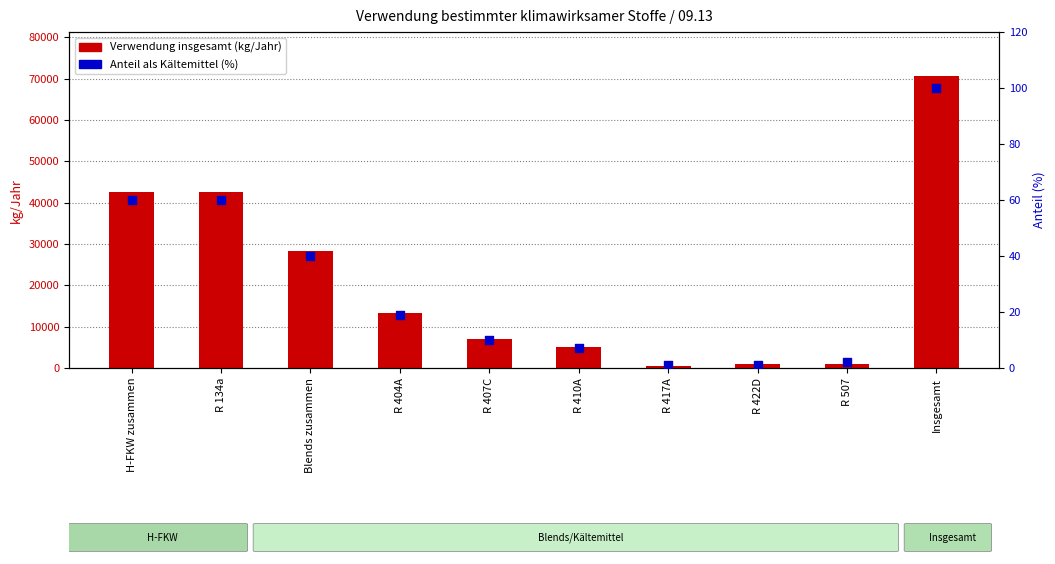

Which series contains the lowest Y value?

Verwendungsanteil als Kältmittel (%)